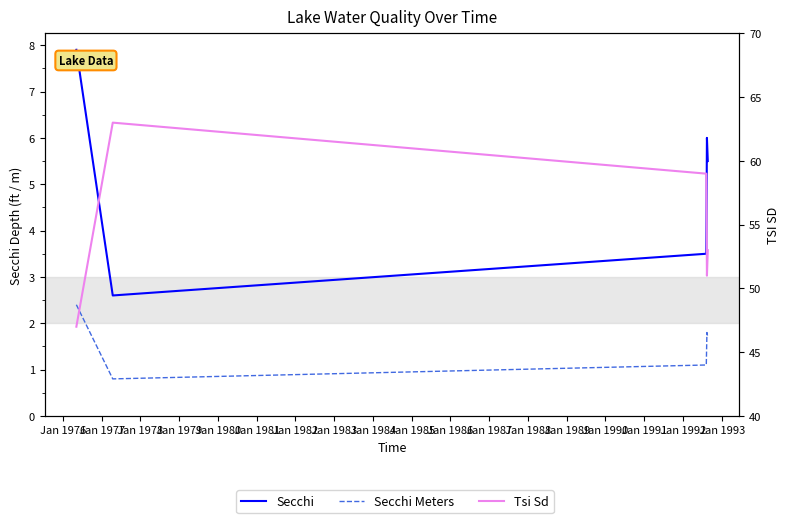

At how many categories does at least one series exceed 47?

4